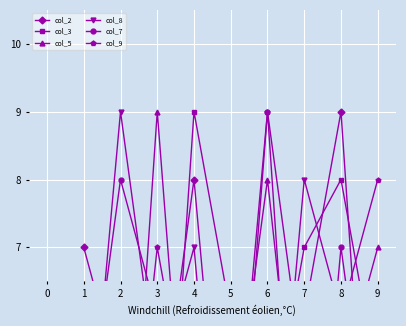

Is it true that col_9 equals 16 at 6?

False